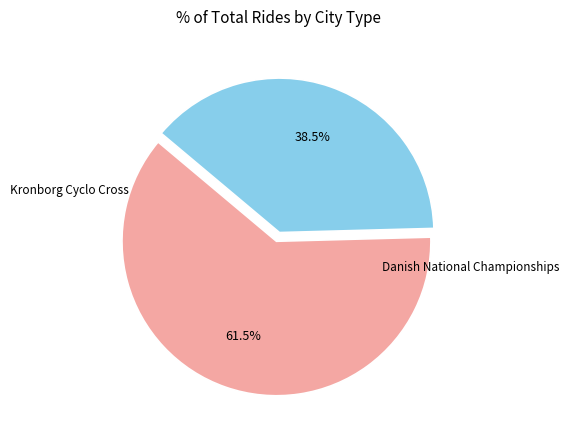

What is the ratio of the value at Danish National Championships to the value at Kronborg Cyclo Cross?

0.6